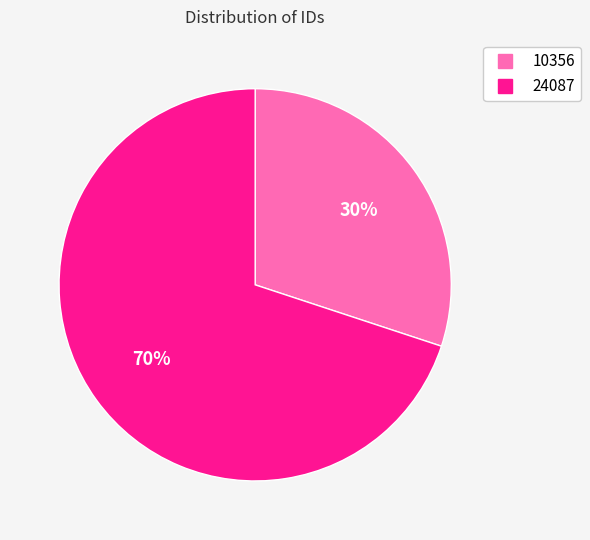

Do 10356 and 24087 together represent more than half of the pie?

Yes